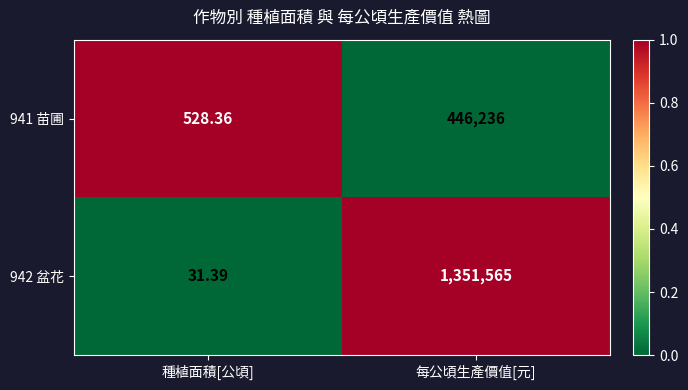

Is the value of 941 苗圃 at 種植面積[公頃] greater than the value of 942 盆花 at 種植面積[公頃]?

Yes